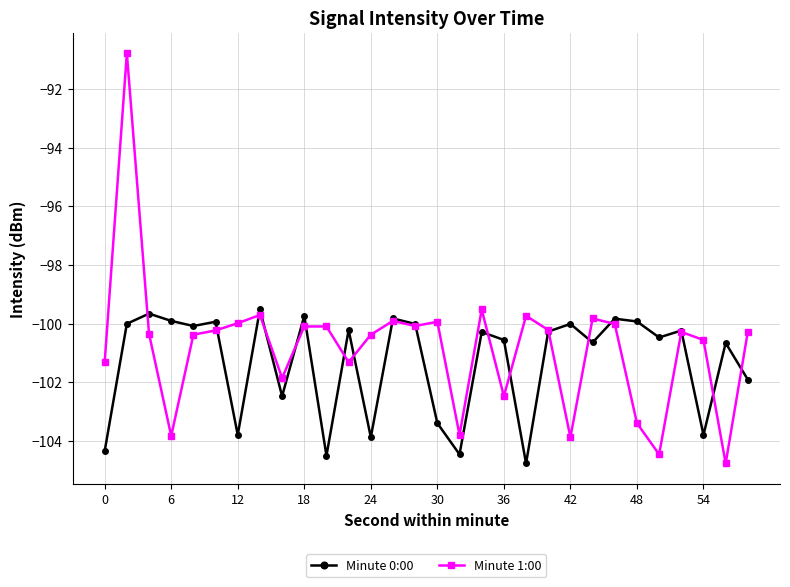

What is the smallest value displayed?

-104.8